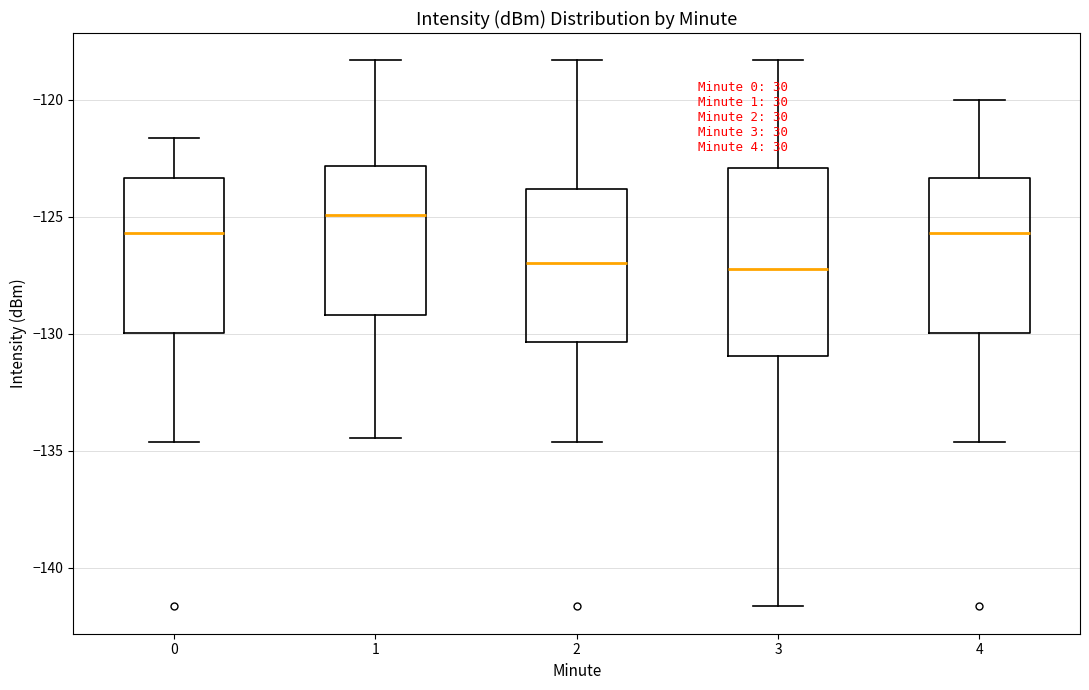

Which box has the highest median line?

1